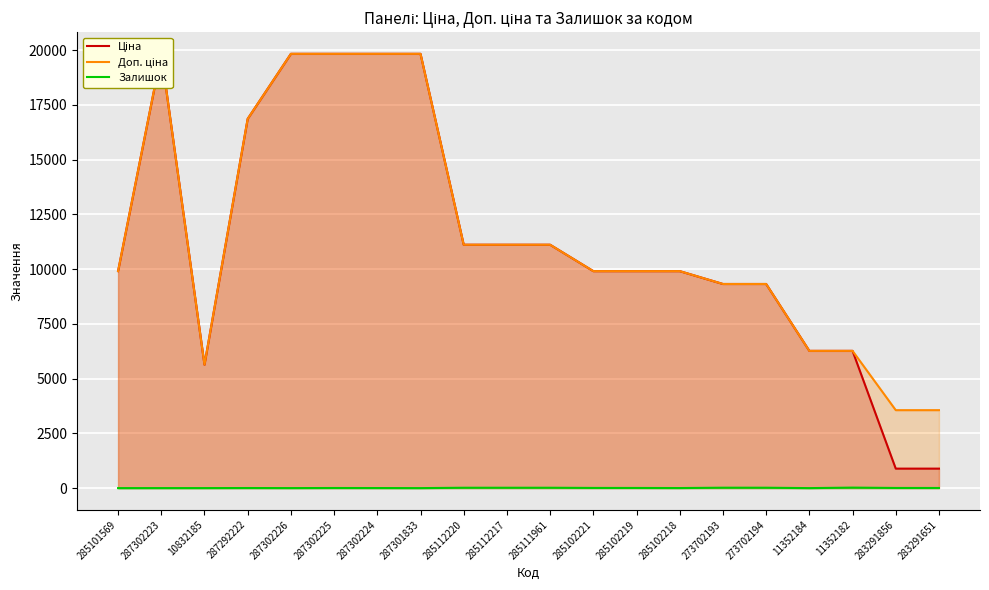

True or false: Залишок has more than 2 points higher than both neighbors.

True